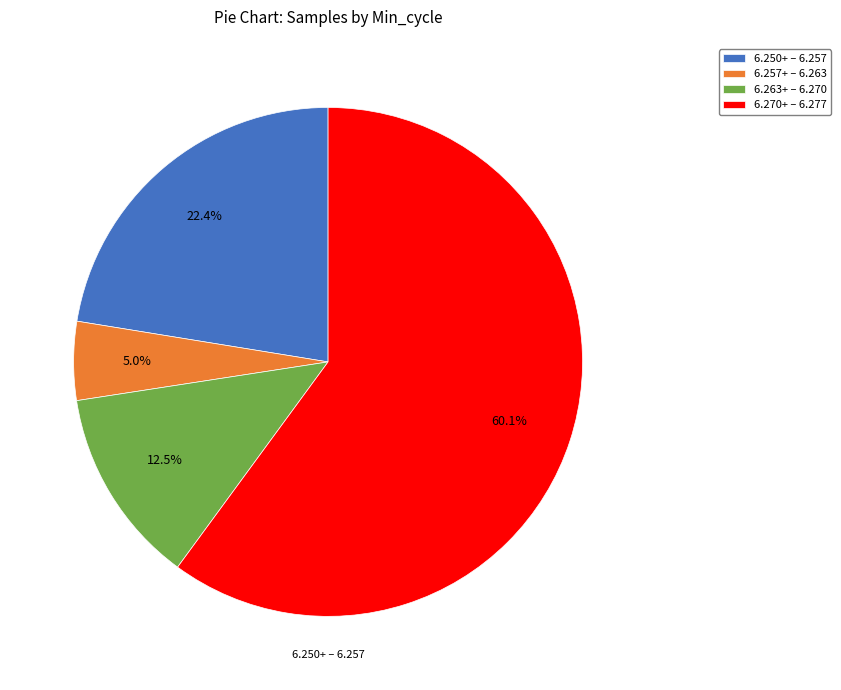

Which slice is the smallest?

6.257+ – 6.263